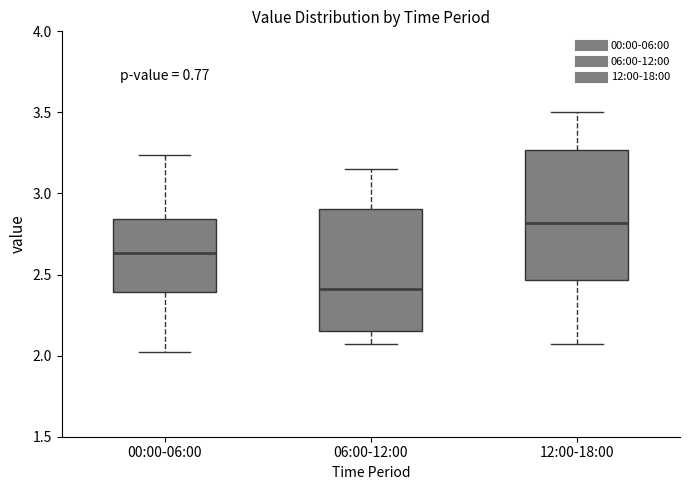

Which box is the tallest, from its lower edge to its upper edge?

12:00-18:00